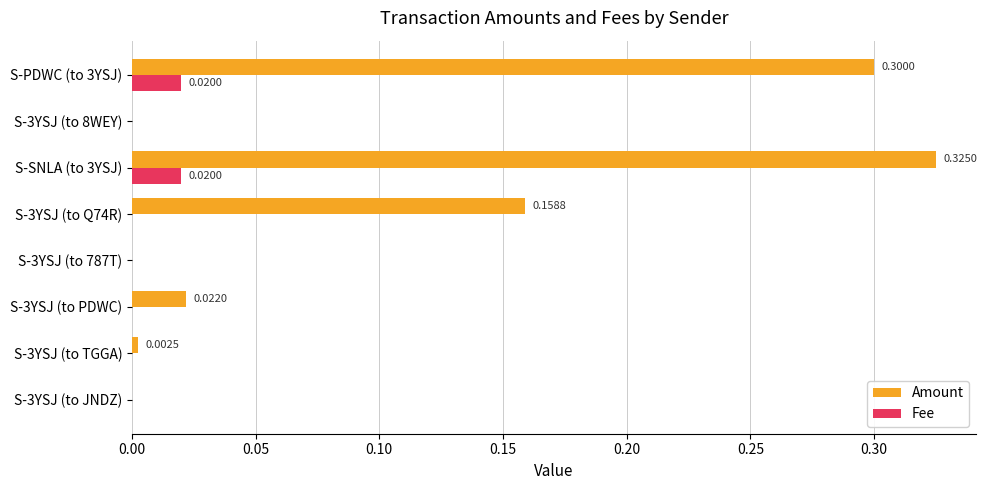

At which category is the sum across all series the highest?

S-SNLA (to 3YSJ)